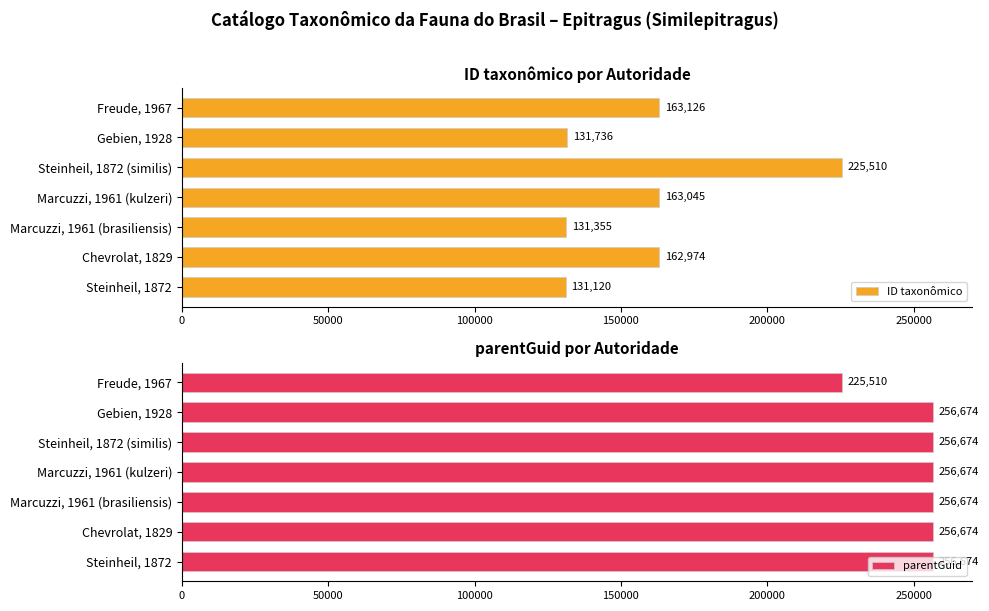

List the series in order of their peak value, highest first.

parentGuid, ID taxonômico